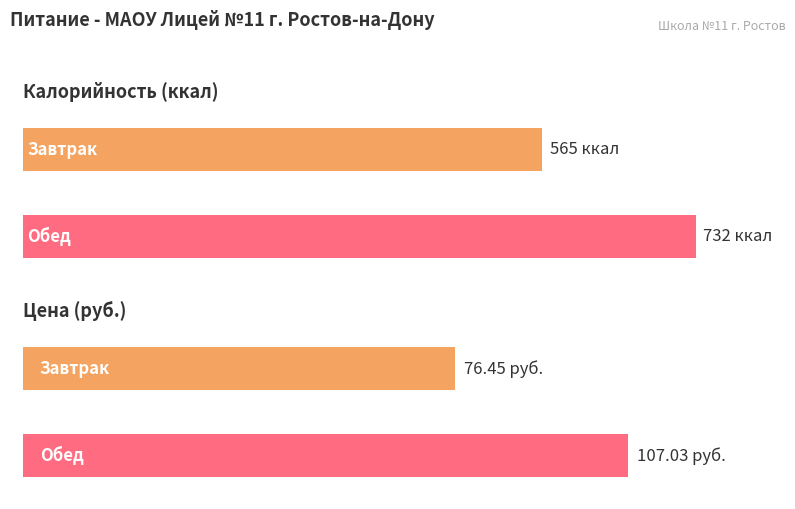

What is the average value of the Калорийность series?

648.5